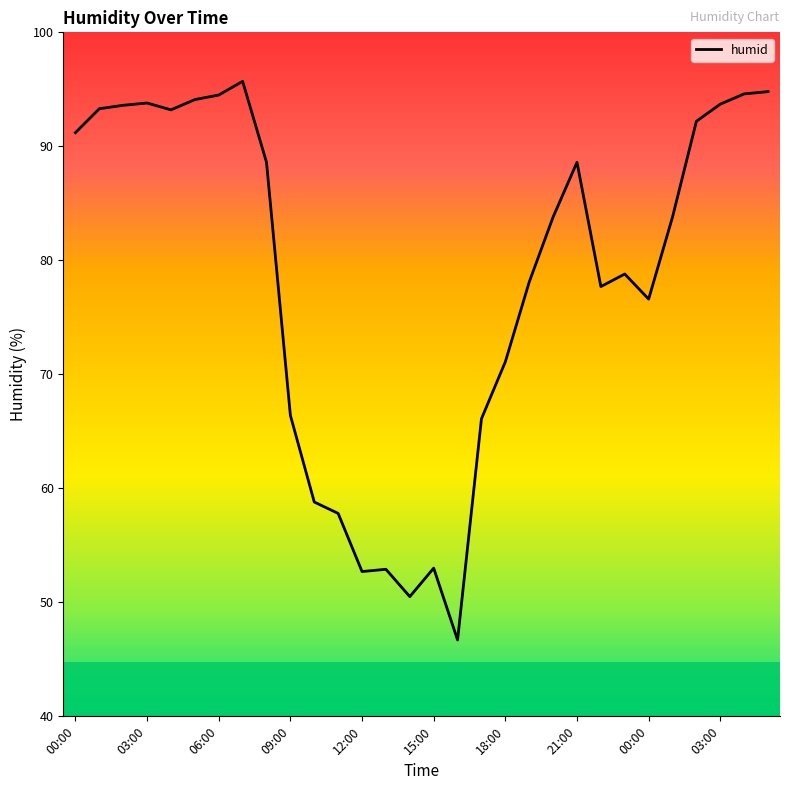

What is the difference between the maximum and minimum values?

49.0